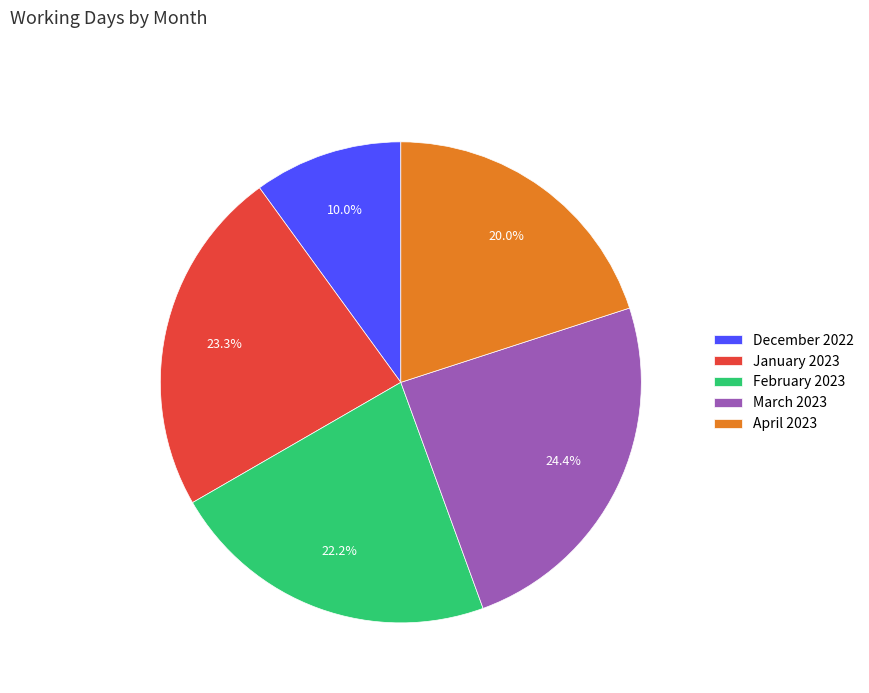

Which has a higher value, March 2023 or December 2022?

March 2023